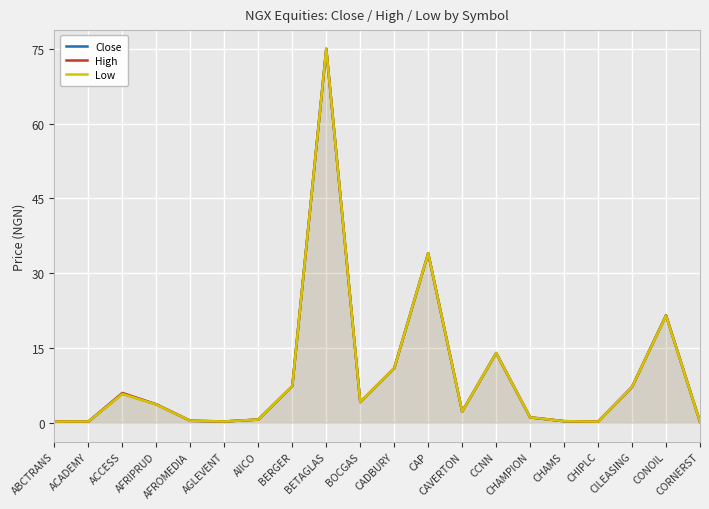

What is the label of the 20th point from the left?

CORNERST